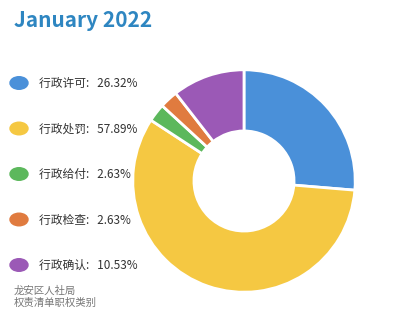

Is there a majority slice in this chart?

Yes